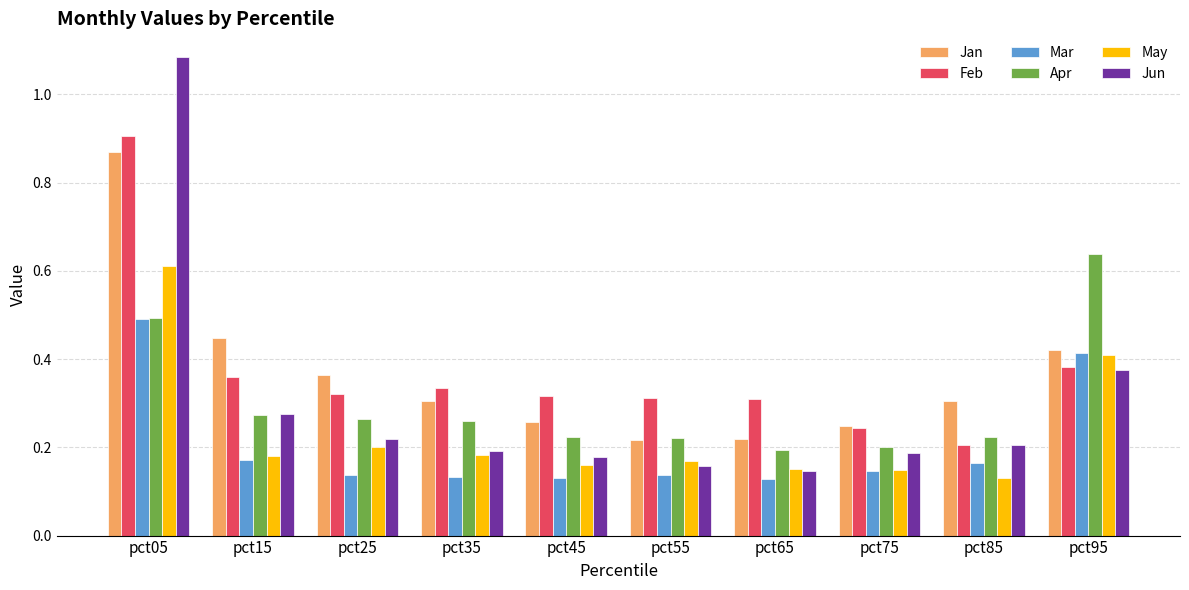

What is the difference between the maximum and second lowest values in the Feb series?

0.7